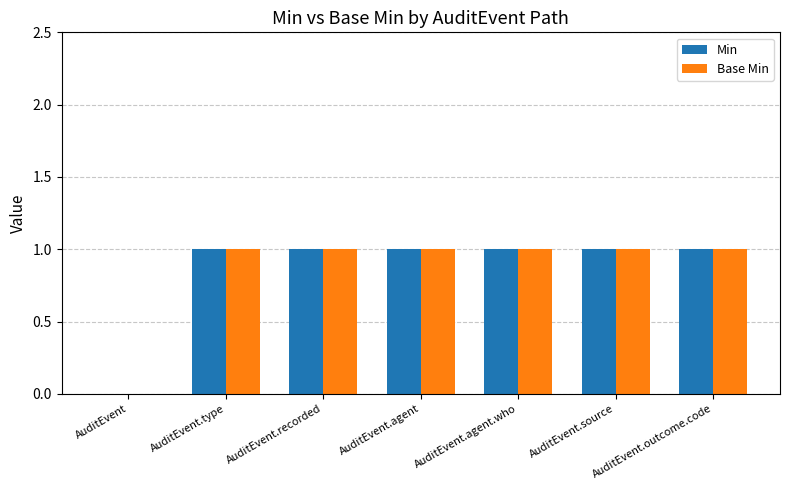

The value of Min at AuditEvent is 0. True or false?

True